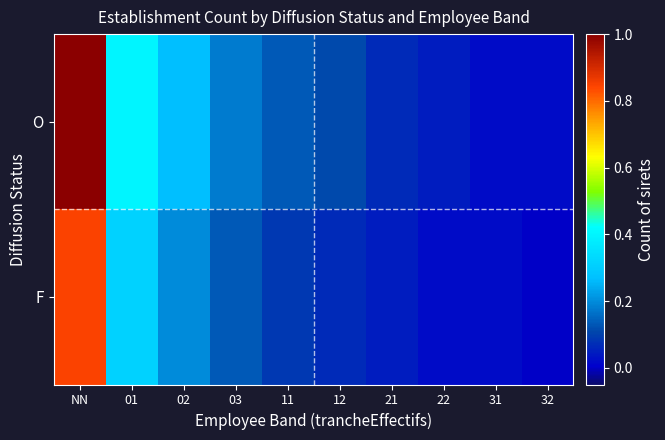

Rank the series at 12 from highest to lowest value.

O, F